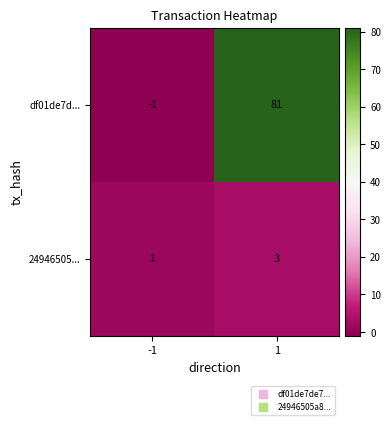

Reading left to right, what are all the values shown in this chart?

df01de7d...: -1	81
24946505...: 1	3